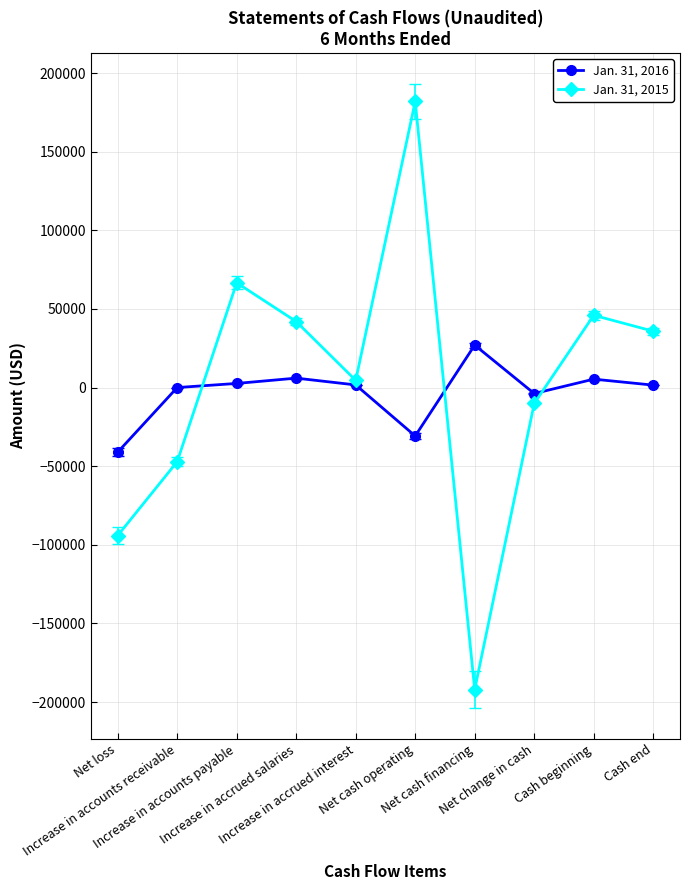

What is the maximum value shown in the chart?

181944